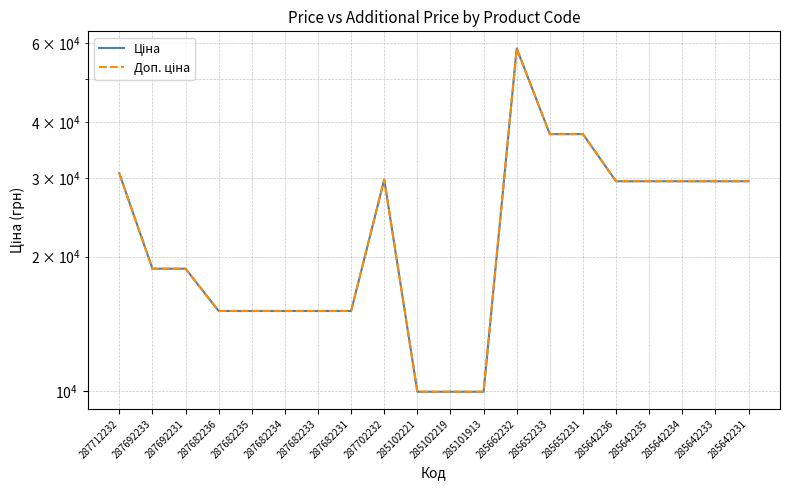

Does the chart display data point markers on the line(s)?

No